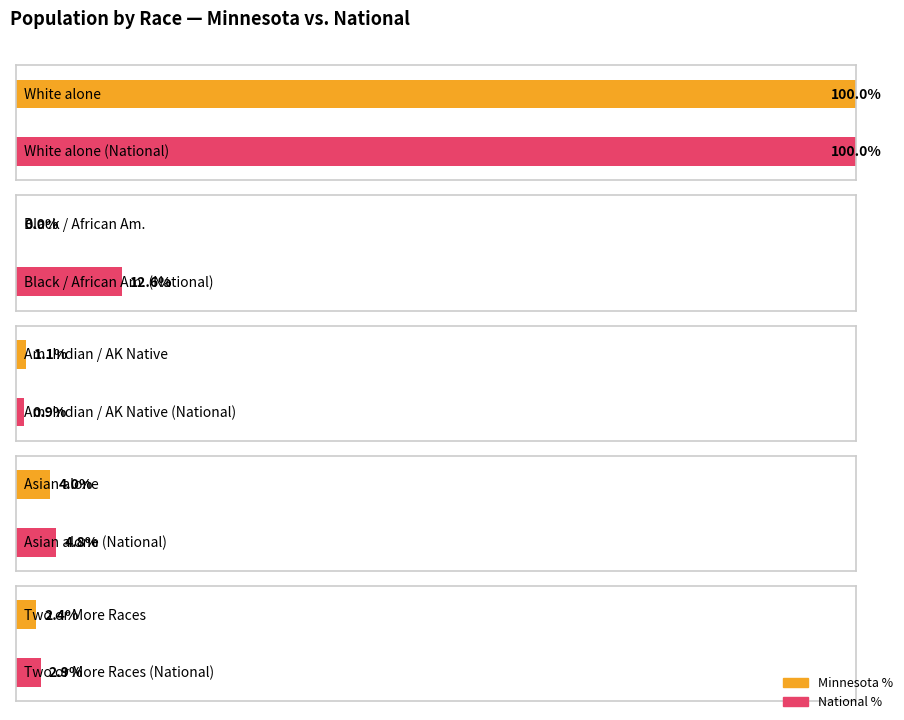

What is the label of the 4th bar from the right?

Asian alone